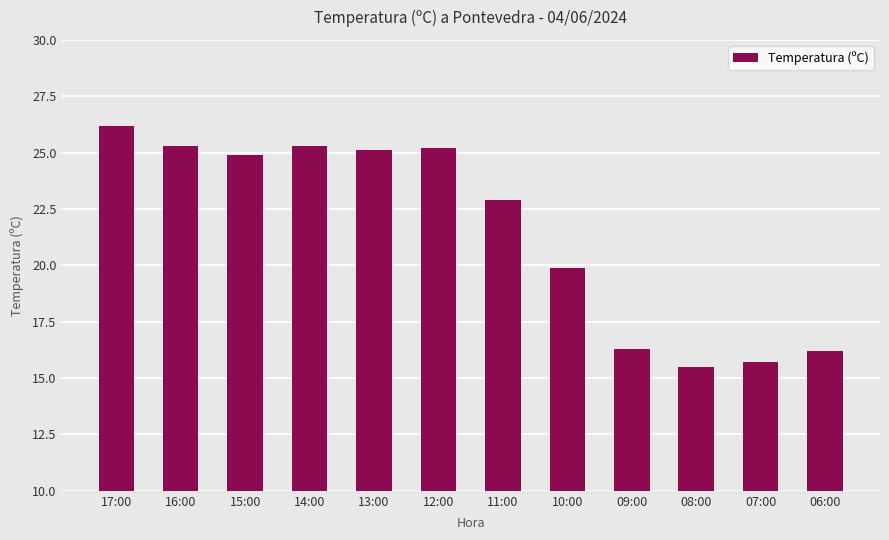

What is the value of the 10th bar from the left?

15.5